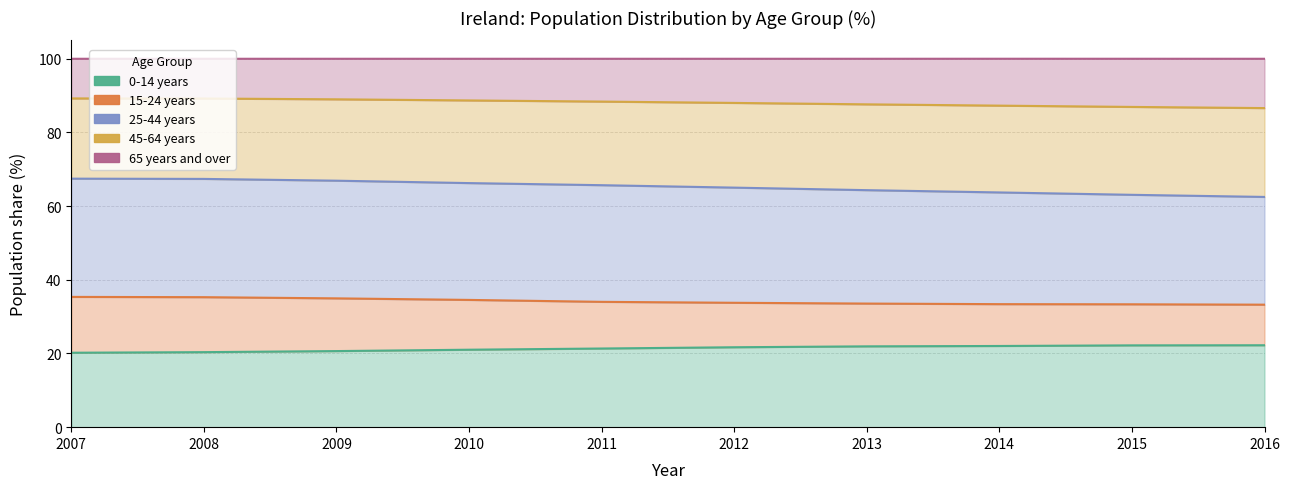

True or false: 25-44 years and 45-64 years cross at least once.

False